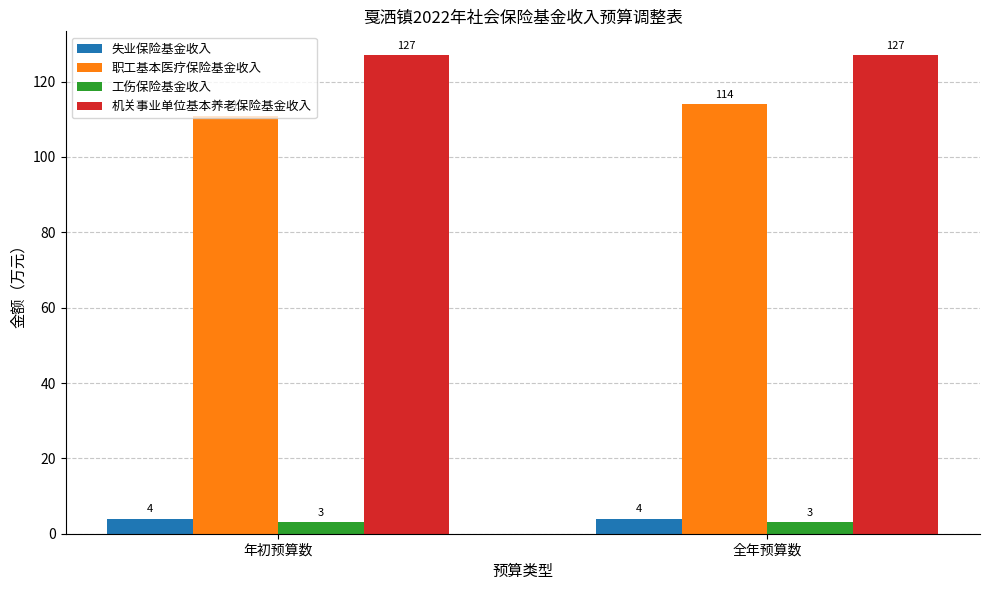

How many 职工基本医疗保险基金收入 values are between 111 and 114?

2